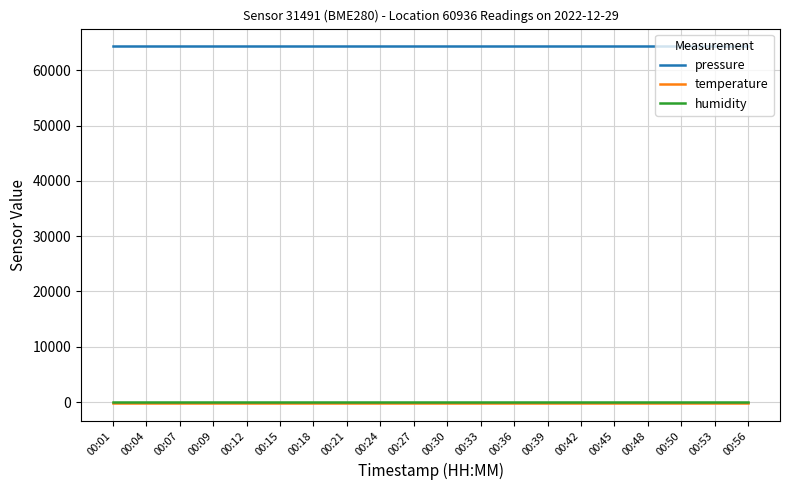

True or false: humidity and pressure intersect in this chart.

False